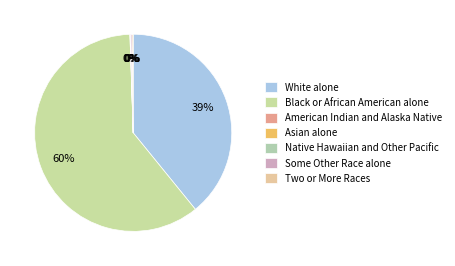

To the nearest percent, what portion does White alone represent?

39%